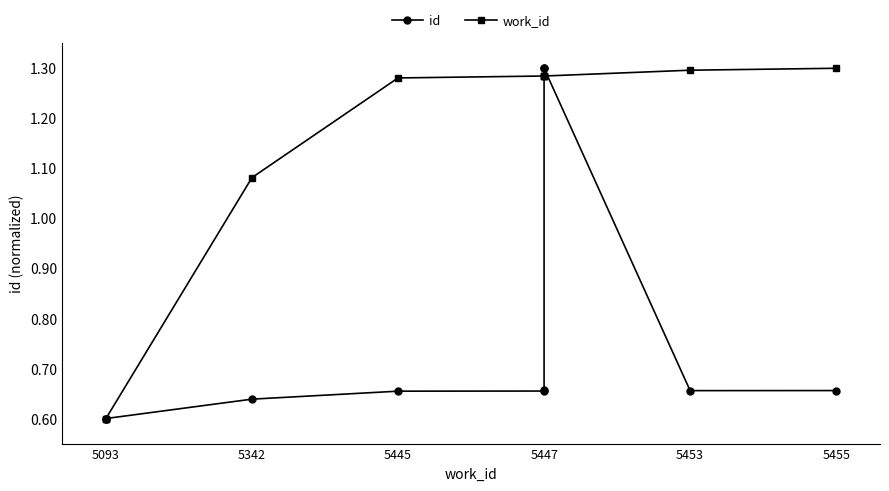

What are all the series names shown in the legend?

id, work_id